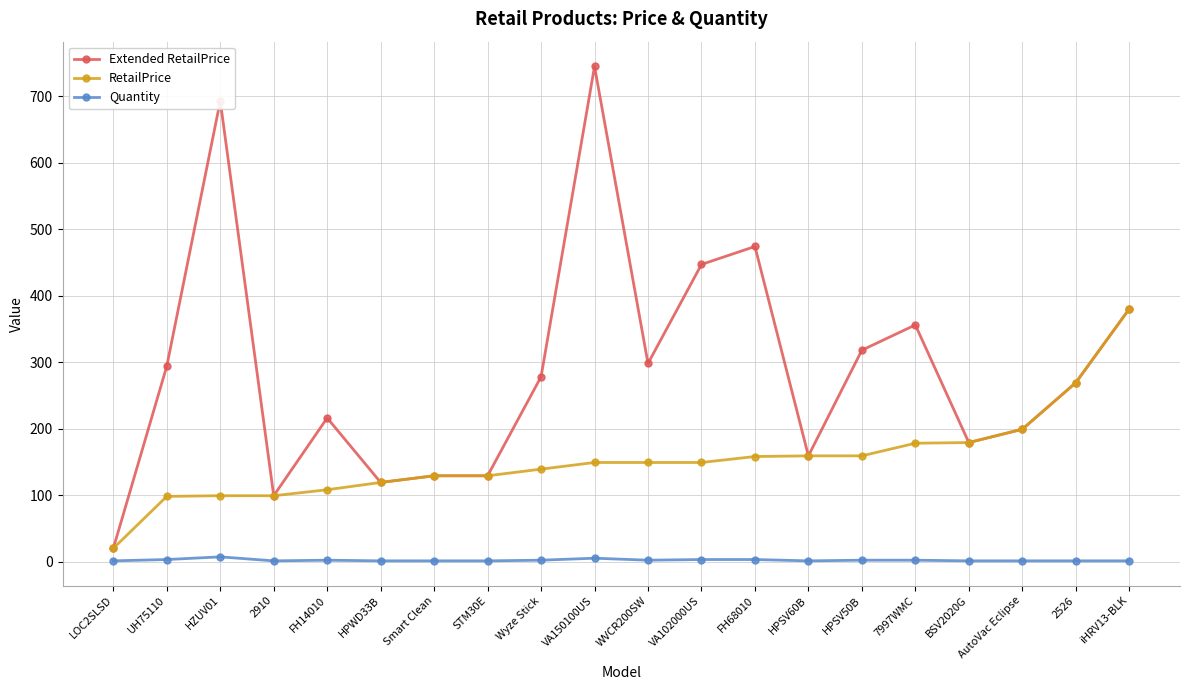

Does the chart display data point markers on the line(s)?

Yes